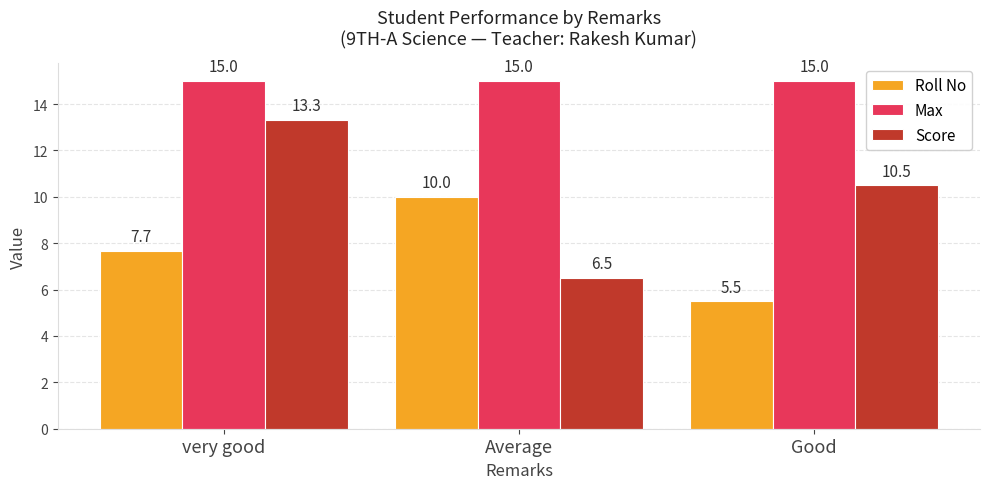

What is the greatest value displayed?

15.0